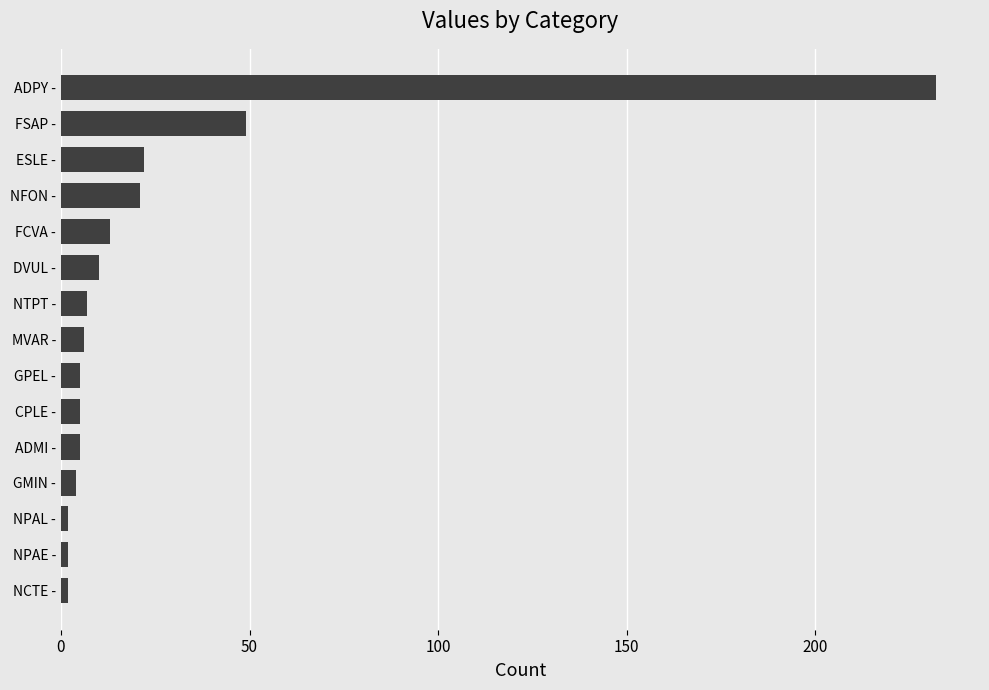

What is the sum of all values?

385